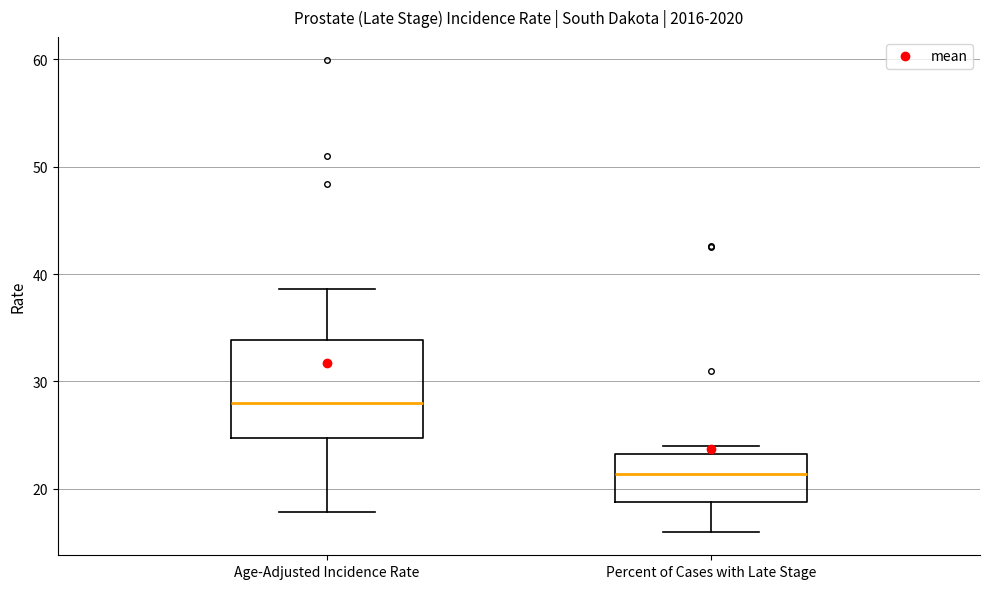

Which box has the highest median line?

Age-Adjusted Incidence Rate